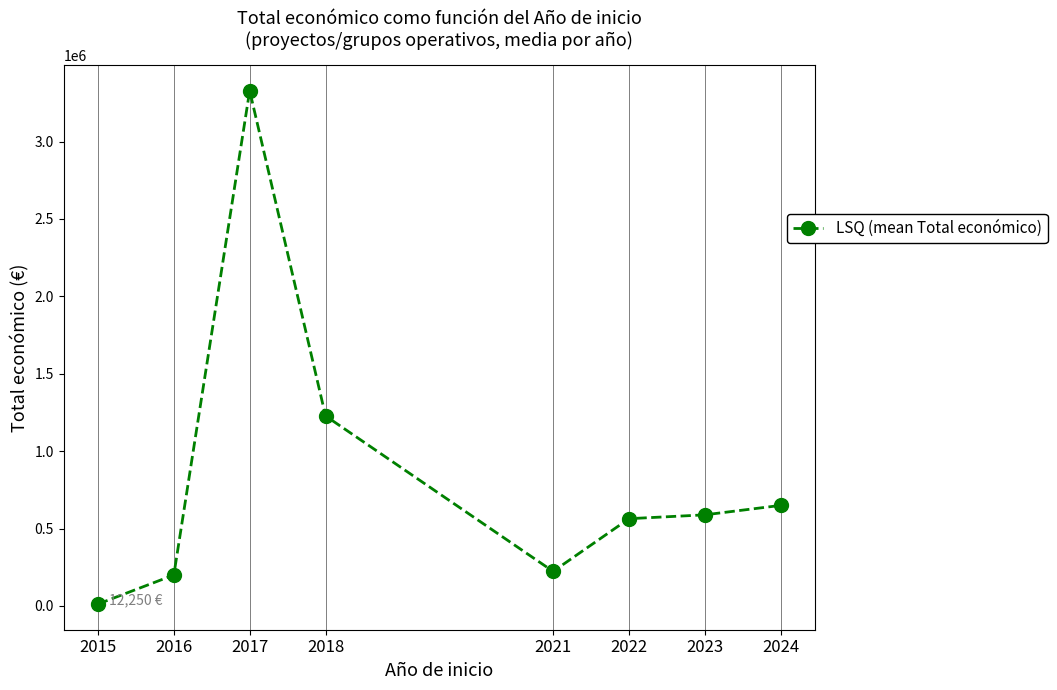

Which category has the highest value across all series?

2017